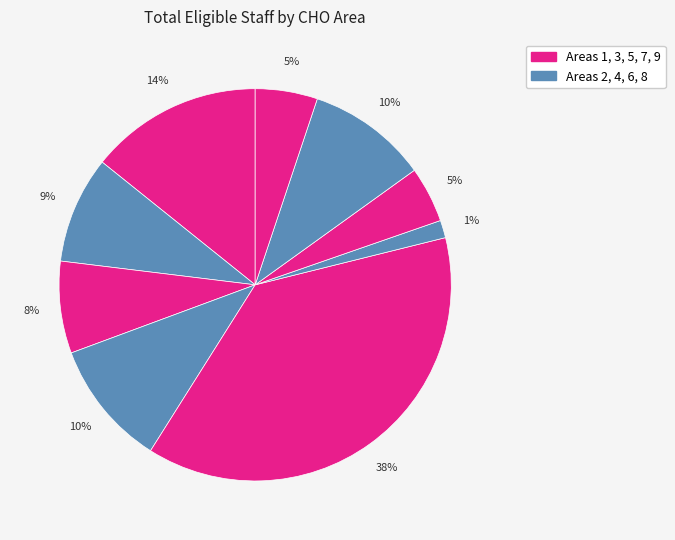

What is the largest slice in the pie chart?

Area 5